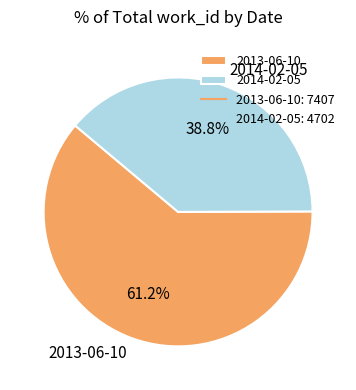

To the nearest percent, what is the difference between the 2013-06-10 and 2014-02-05 slice percentages?

22%